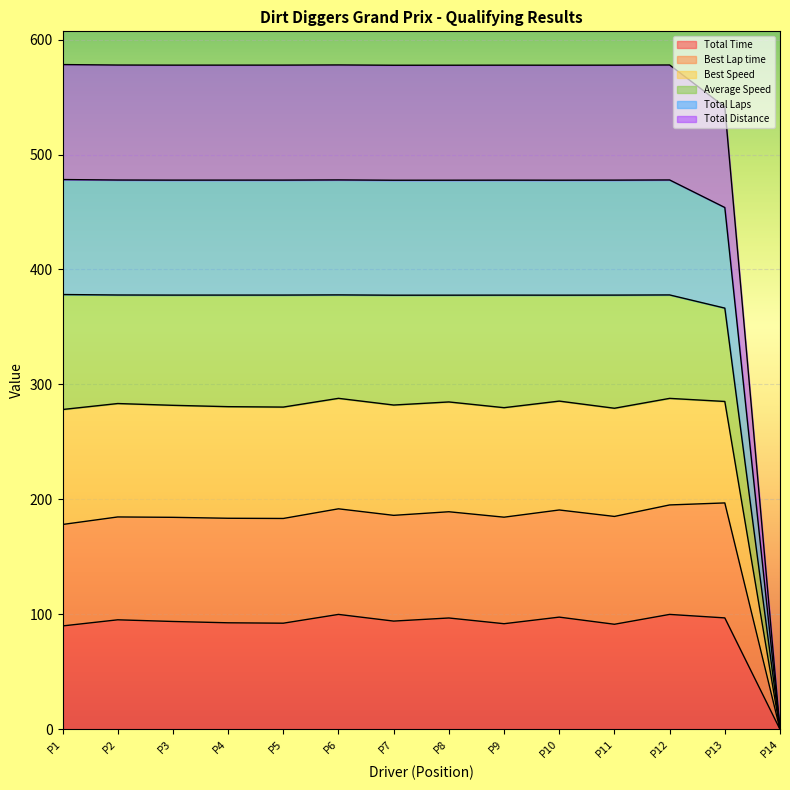

What is the greatest value displayed?

578.2